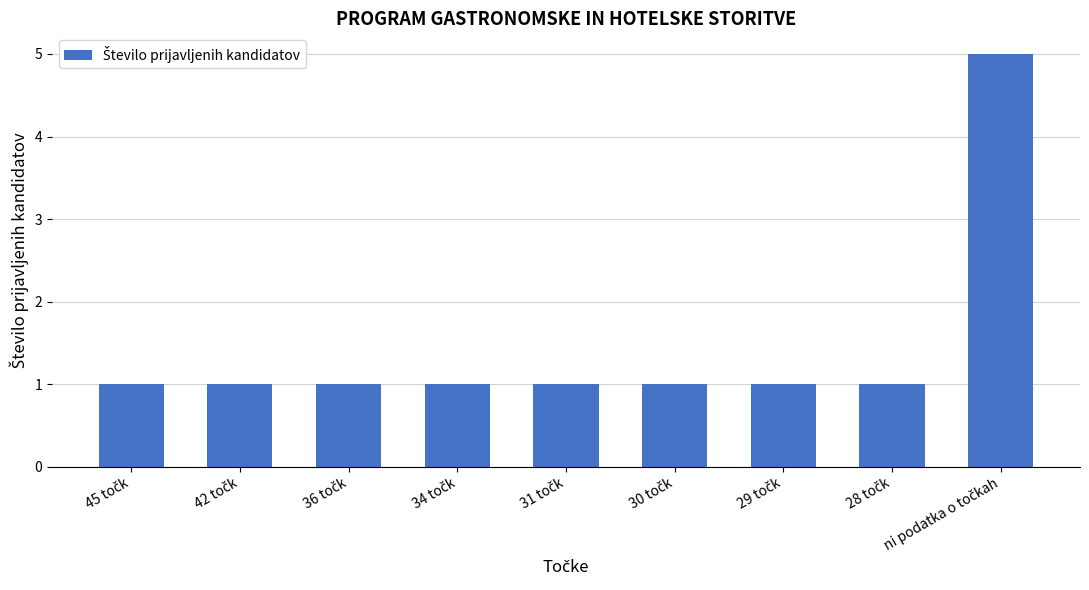

What is the maximum value shown in the chart?

5